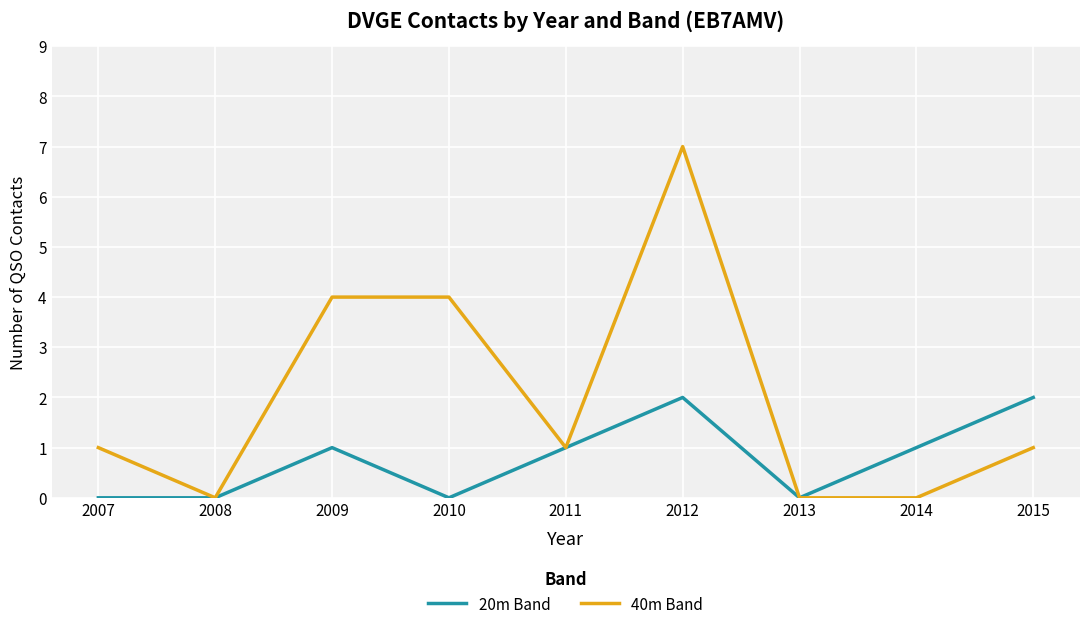

List the series in order of their overall mean, highest first.

40m Band, 20m Band